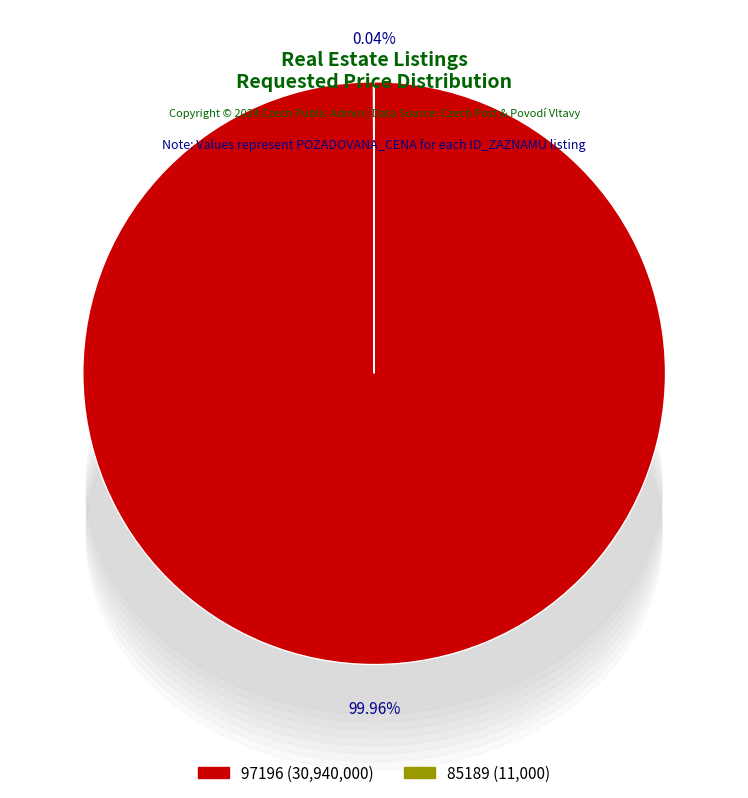

Does 97196 represent more than half of the total?

Yes